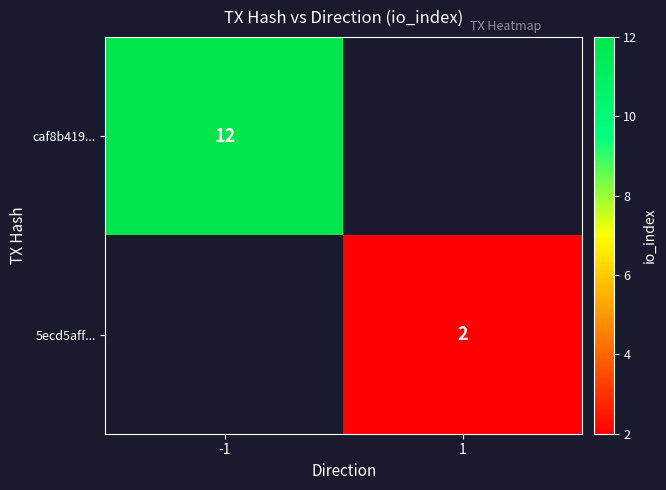

The value of 5ecd5aff... at 1 is 3. True or false?

False